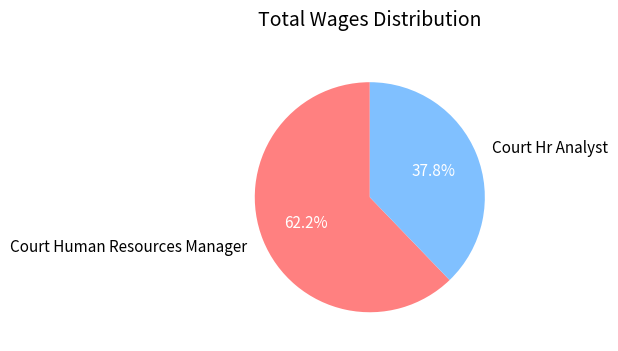

Which category has the smallest portion of the pie?

Court Hr Analyst